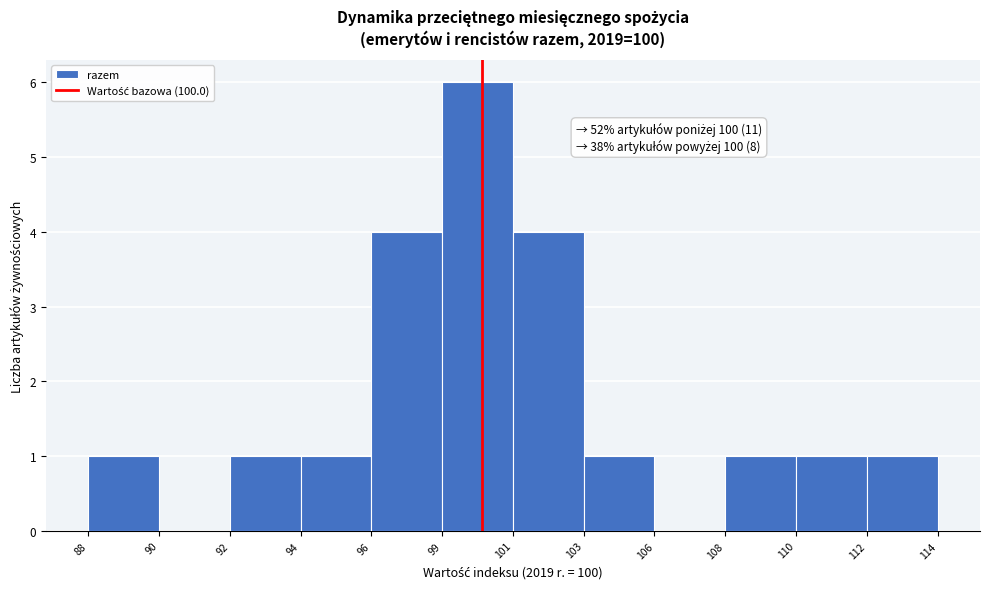

Reading left to right, list all the values displayed in this chart.

88=1	90=0	92=1	94=1	96=4	99=6	101=4	103=1	106=0	108=1	110=1	112=1